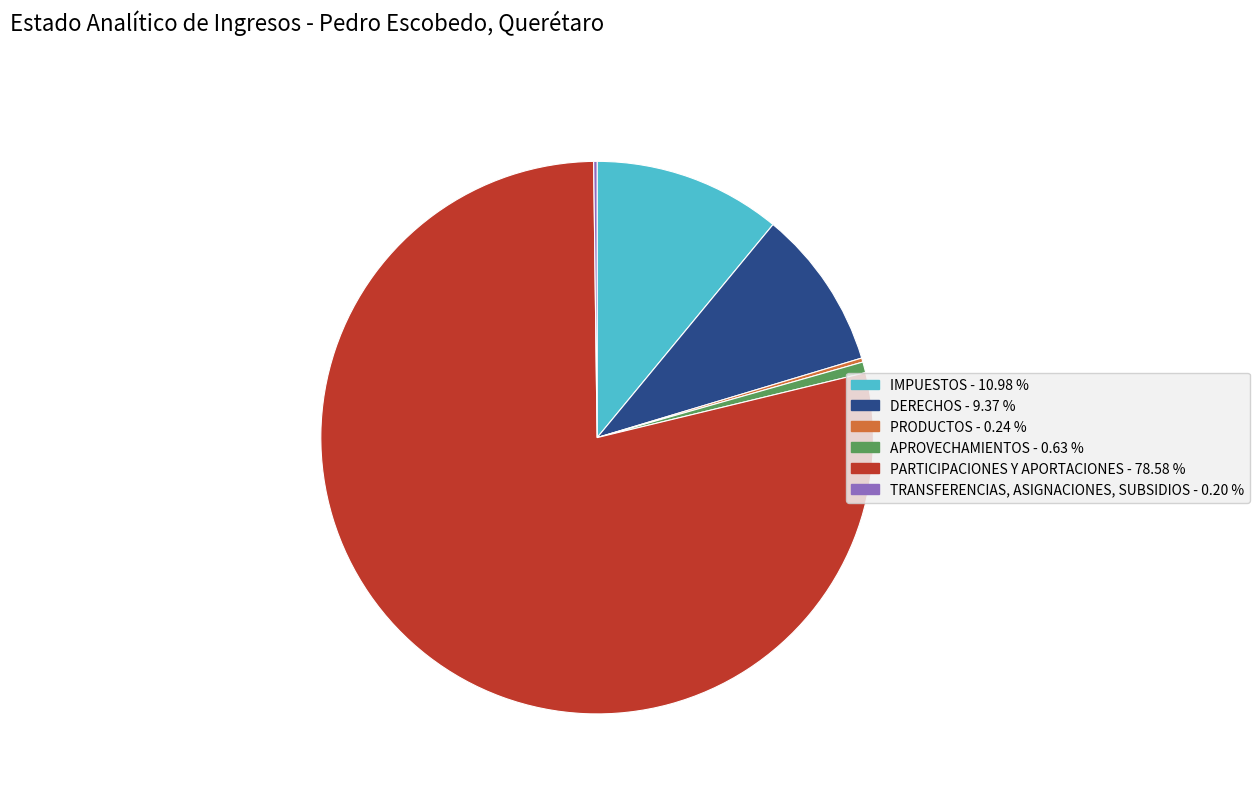

Which category has the biggest portion of the pie?

PARTICIPACIONES Y APORTACIONES